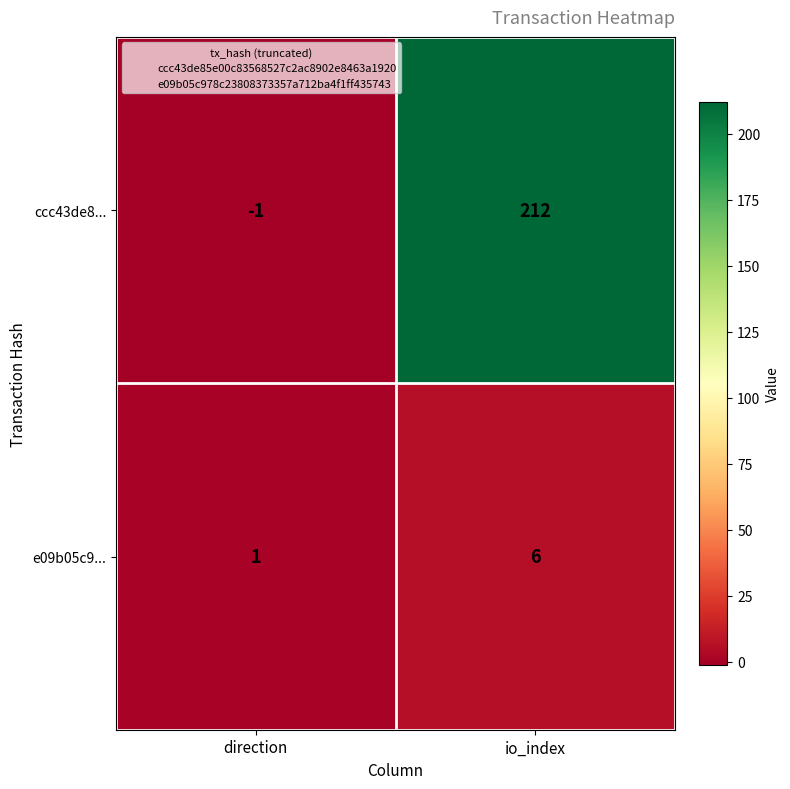

What is the sum of all e09b05c9... values?

7